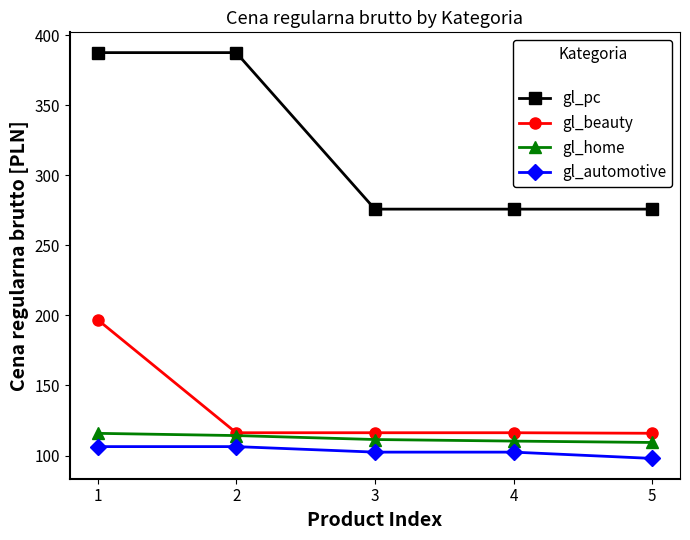

True or false: gl_automotive and gl_home cross at least once.

False